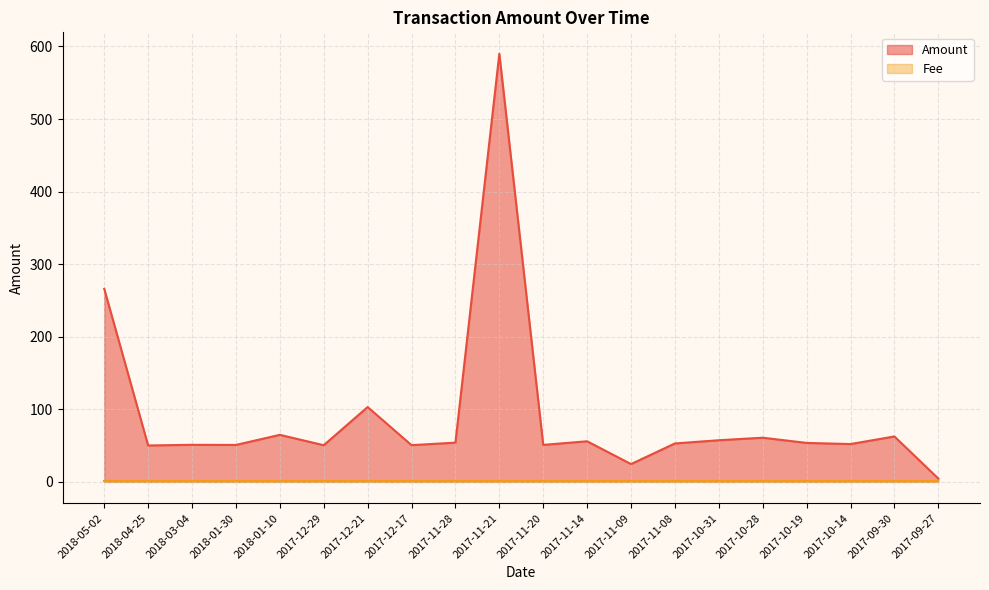

What is the value of the 13th point from the left?

24.4